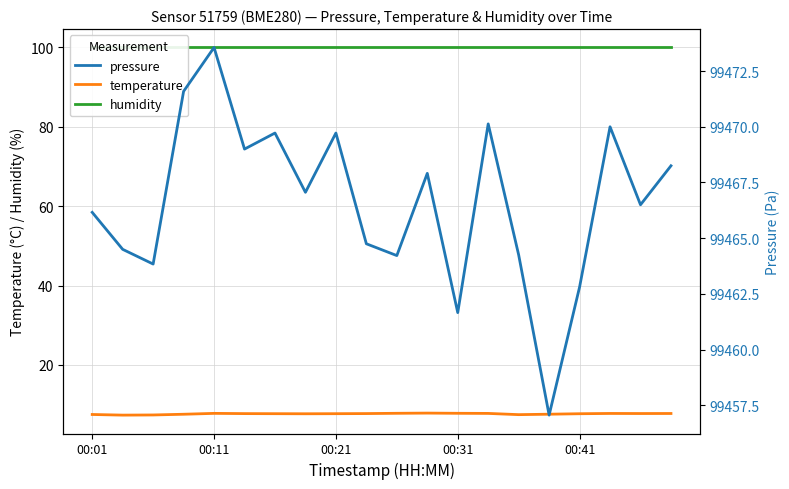

True or false: pressure and temperature cross at least once.

False